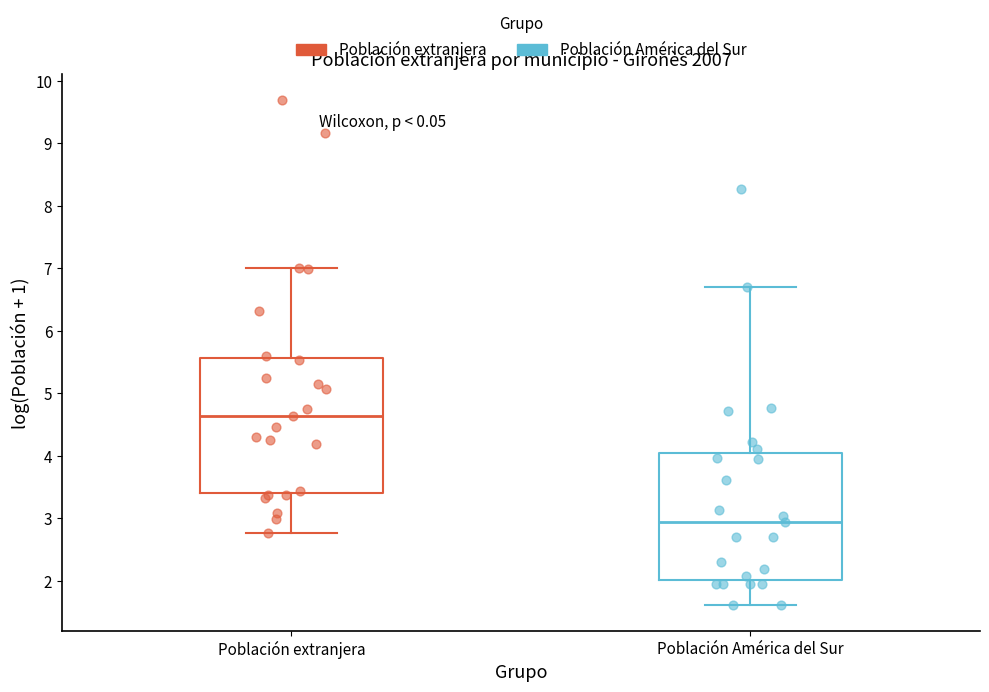

Where does the median line of the box for Población América del Sur sit on the y-axis? The values are not printed on the chart, so give them approximately, as read against the axis.

2.9